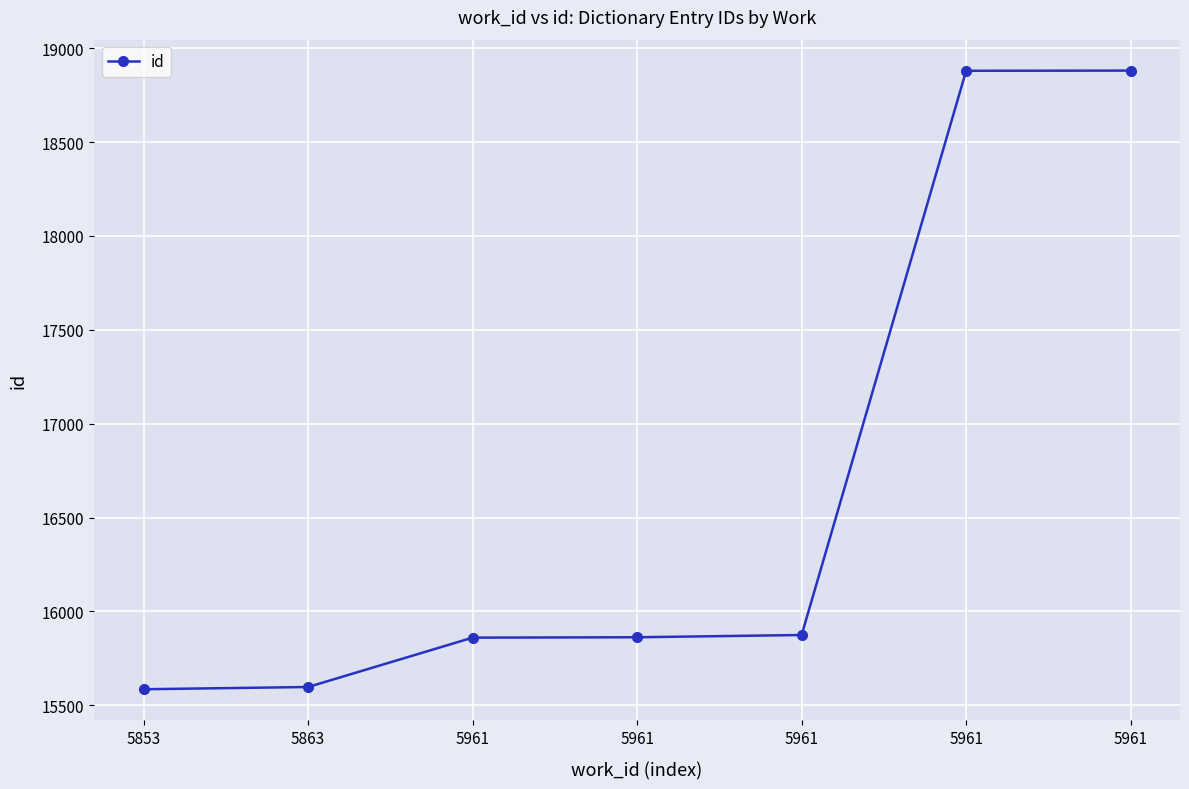

What is the difference between the maximum and second lowest values?

3284